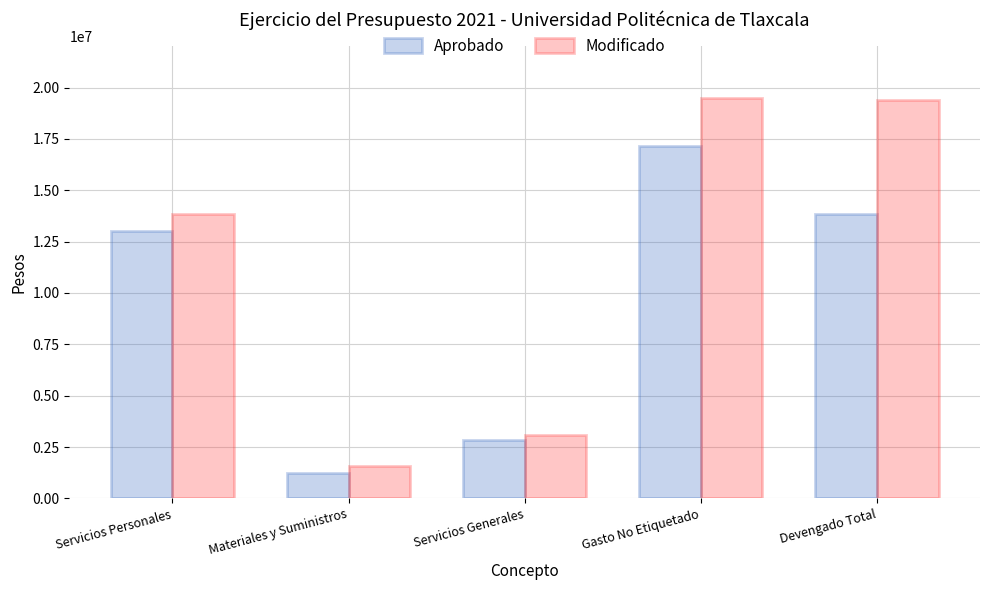

Which series has the largest range (max minus min)?

Modificado